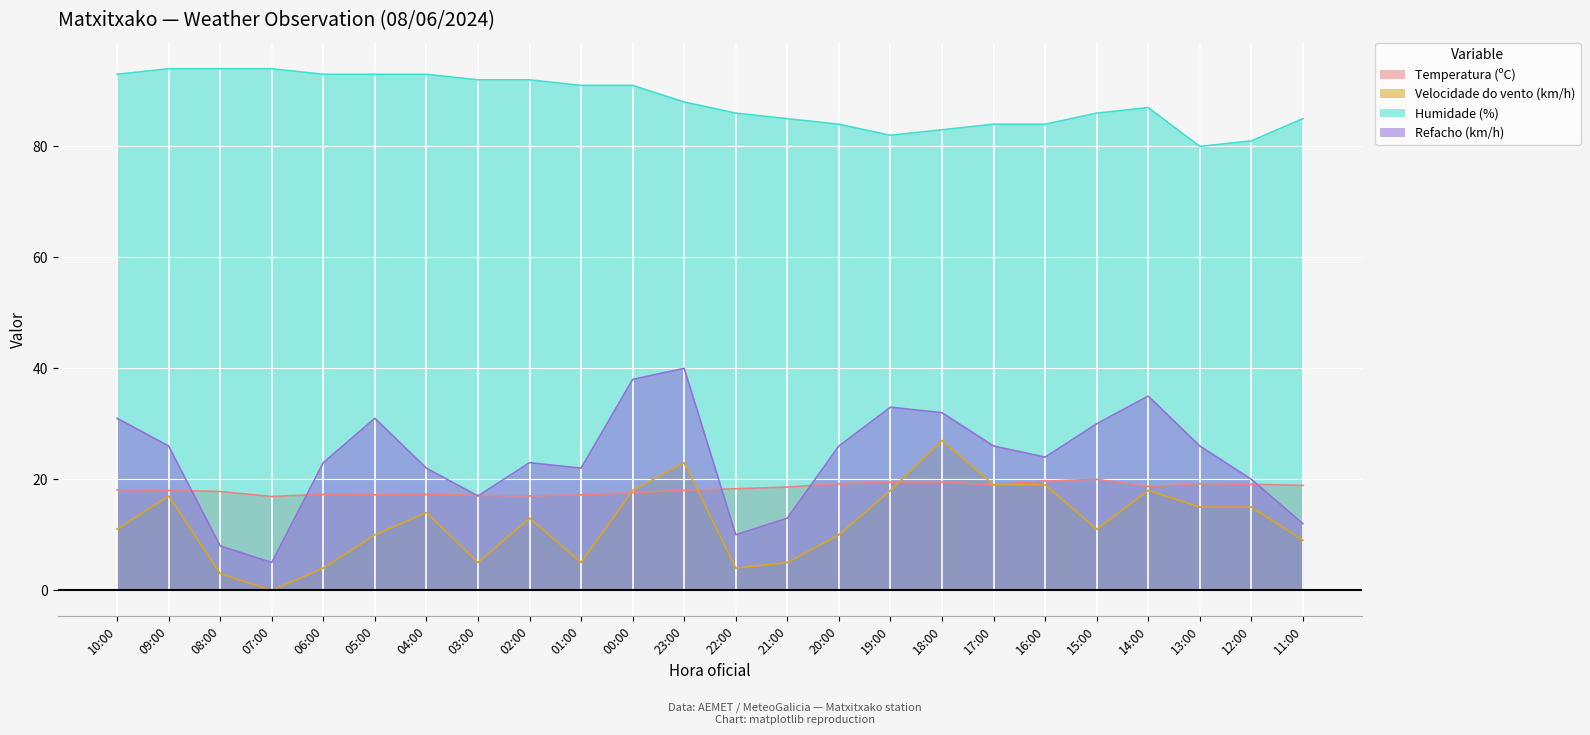

Which series has the largest range (max minus min)?

Refacho (km/h)